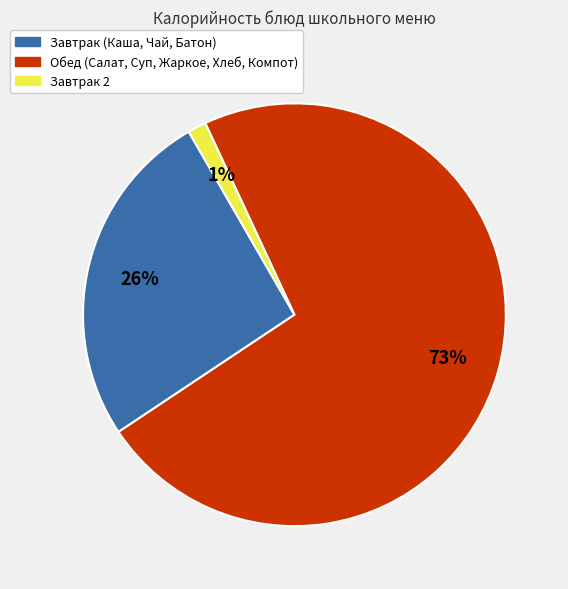

Is there a majority slice in this chart?

Yes